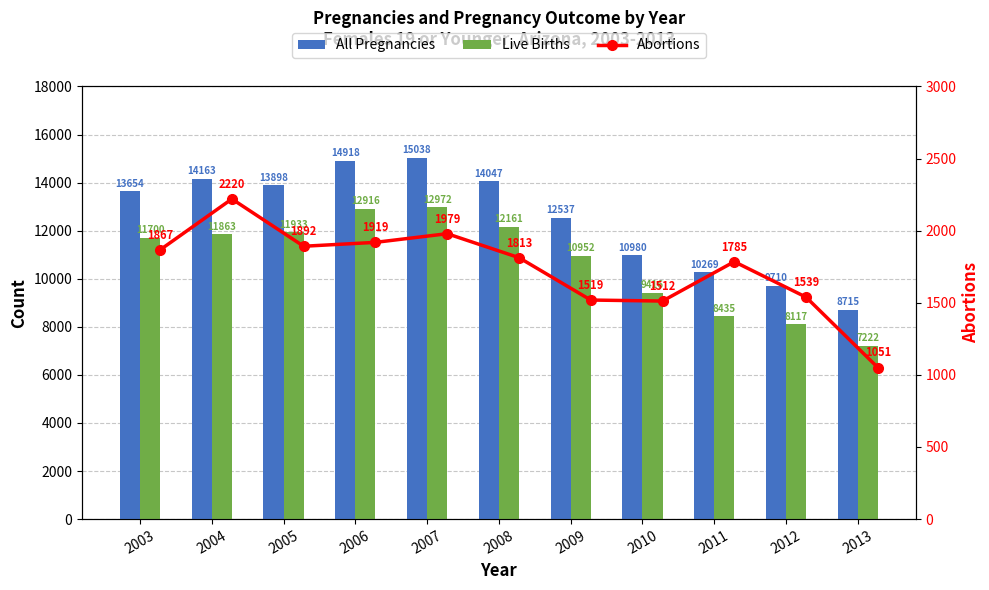

What is the spread (max minus min) of values at 2009?

11018